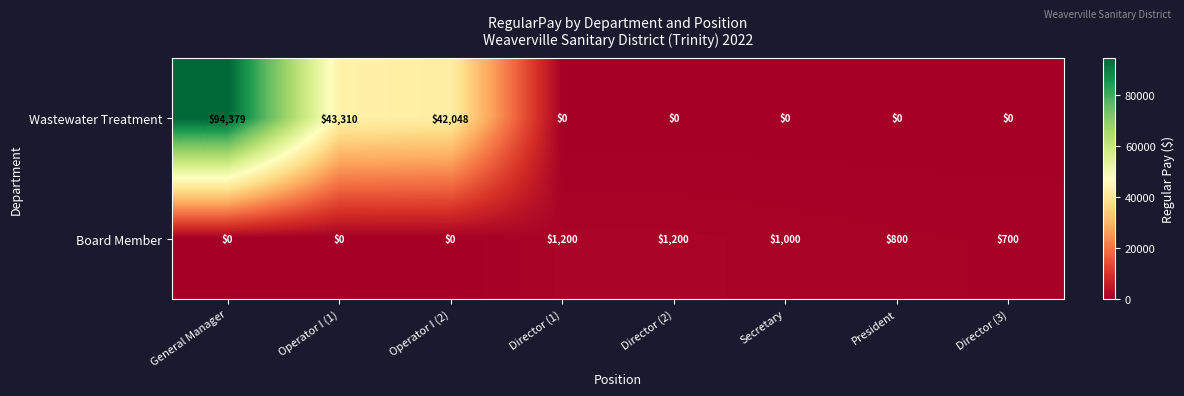

How many data points does each series have?

8